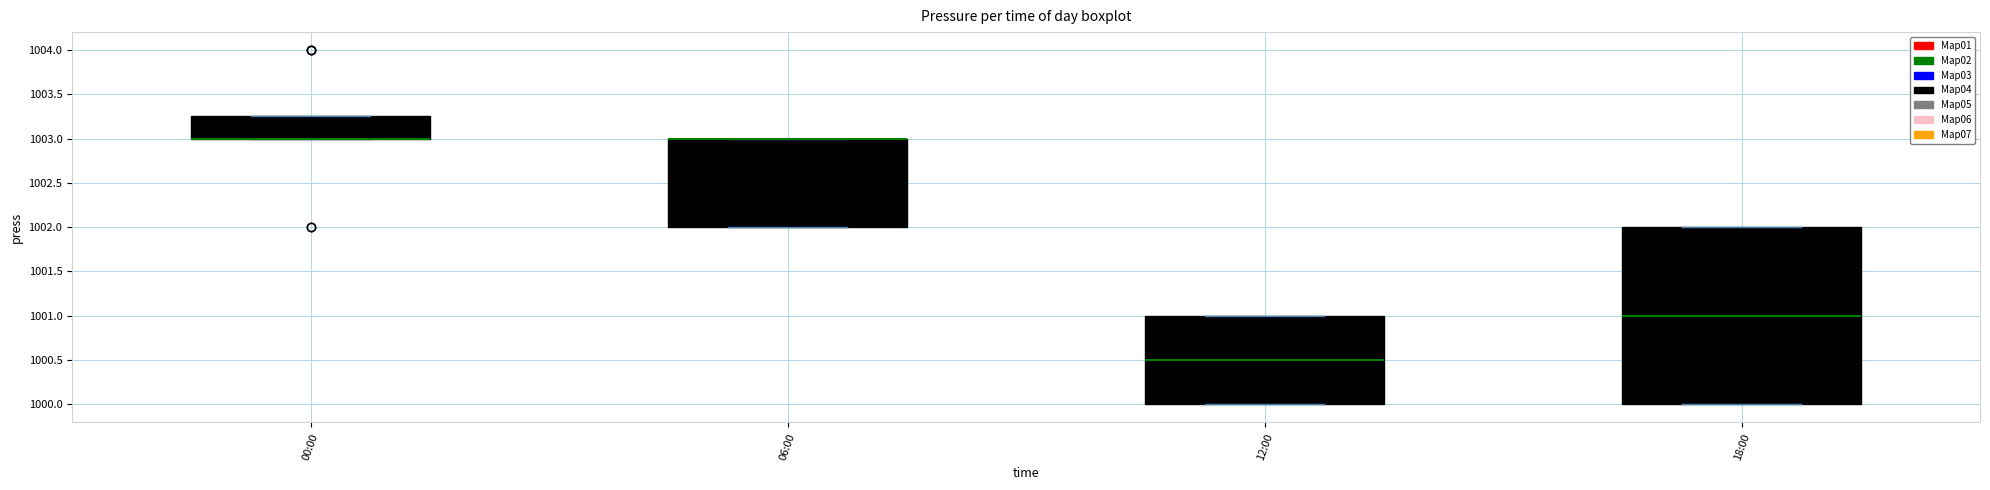

Comparing the boxes themselves (not the whiskers), which one is the tallest?

18:00